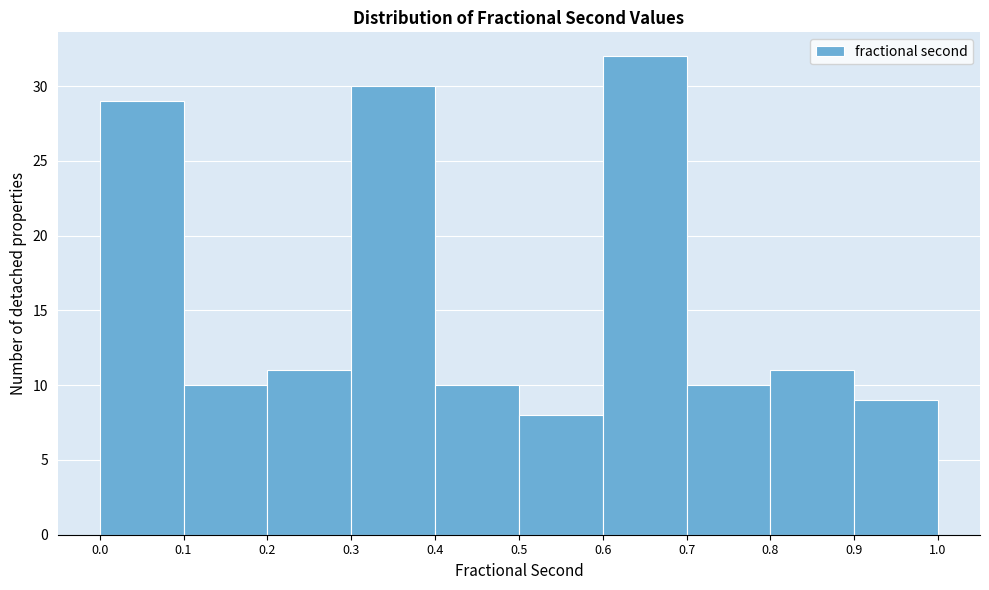

What is the height of the bar covering 0.2 to 0.3 on the x-axis? The values are not printed on the chart, so give them approximately, as read against the axis.

11